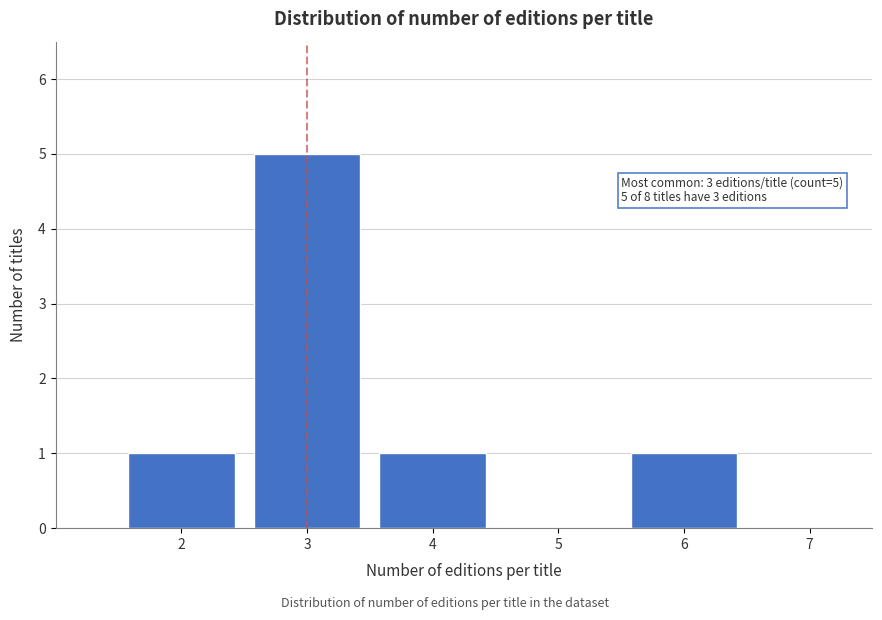

Reading left to right, extract all data points from this chart.

2=1	3=5	4=1	5=0	6=1	7=0